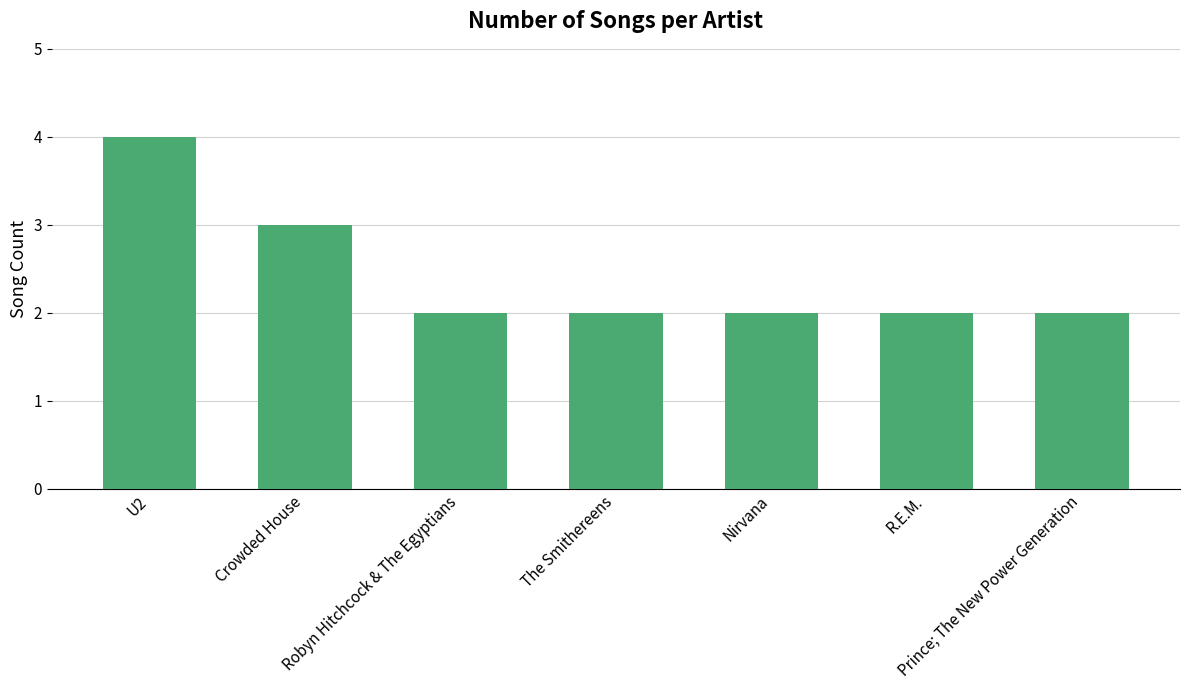

Reading left to right, transcribe all the data shown in this chart.

U2=4	Crowded House=3	Robyn Hitchcock & The Egyptians=2	The Smithereens=2	Nirvana=2	R.E.M.=2	Prince; The New Power Generation=2